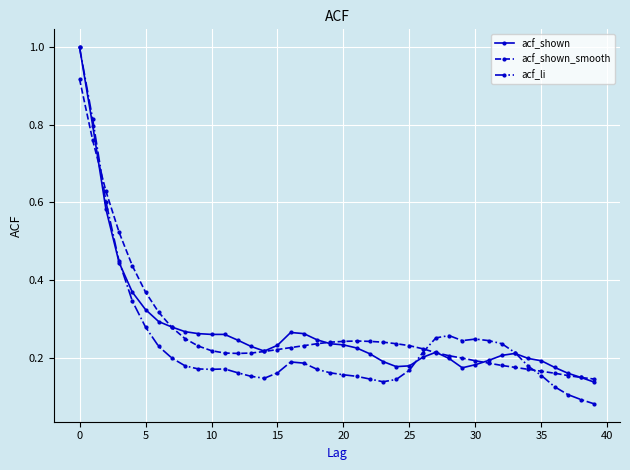

What are all the series names shown in the legend?

acf_shown, acf_shown_smooth, acf_li